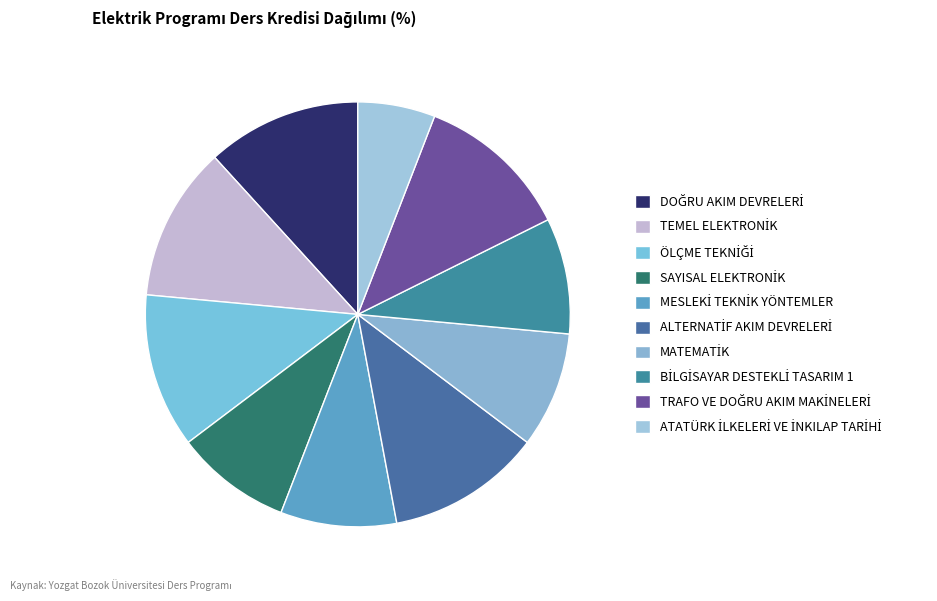

Does any single category account for the majority?

No